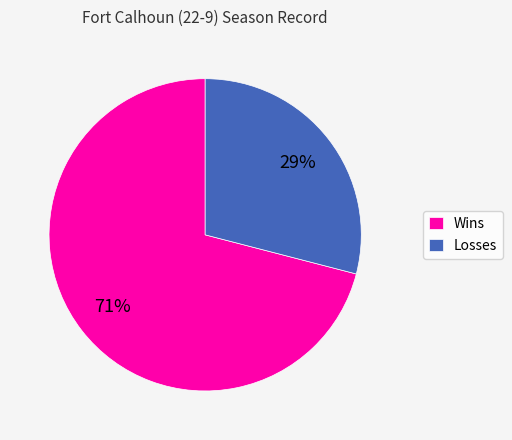

The Wins slice represents 60% of the pie. True or false?

False